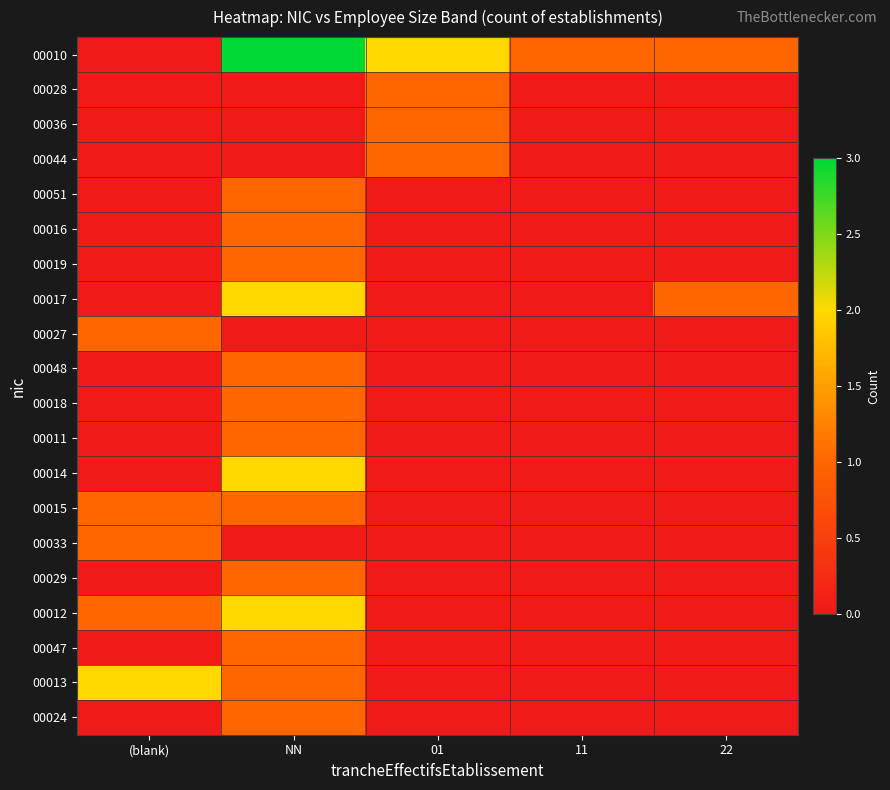

What is the spread (max minus min) of values at 01?

2